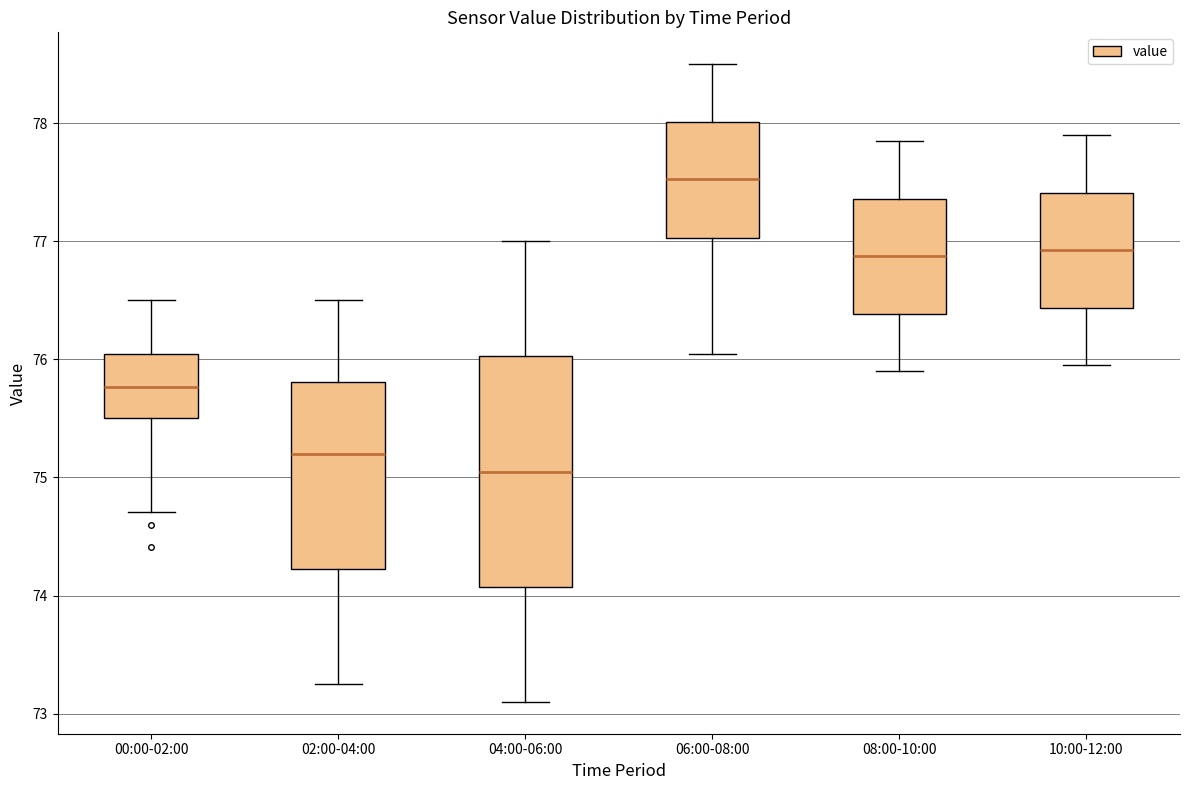

Reading left to right, transcribe this box plot: for each box, give where its median line is, the range the box spans, and where its two whiskers end, as read against the y-axis. The values are not printed on the chart, so give them approximately, as read against the axis.

00:00-02:00: median 75.8, box 75.5 to 76.0, whiskers 74.7 to 76.5
02:00-04:00: median 75.2, box 74.2 to 75.8, whiskers 73.3 to 76.5
04:00-06:00: median 75.1, box 74.1 to 76.0, whiskers 73.1 to 77.0
06:00-08:00: median 77.5, box 77.0 to 78.0, whiskers 76.1 to 78.5
08:00-10:00: median 76.9, box 76.4 to 77.4, whiskers 75.9 to 77.9
10:00-12:00: median 76.9, box 76.4 to 77.4, whiskers 76.0 to 77.9